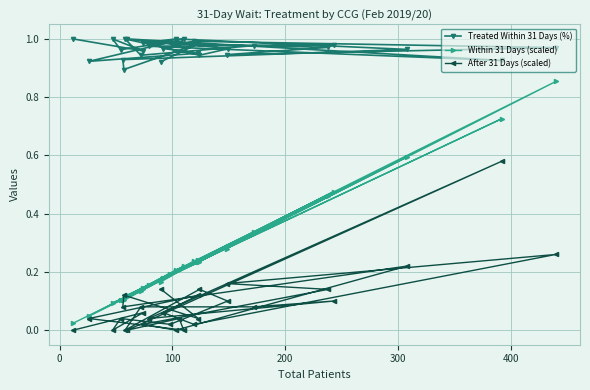

True or false: Within 31 Days (scaled) and Treated Within 31 Days (%) intersect in this chart.

False